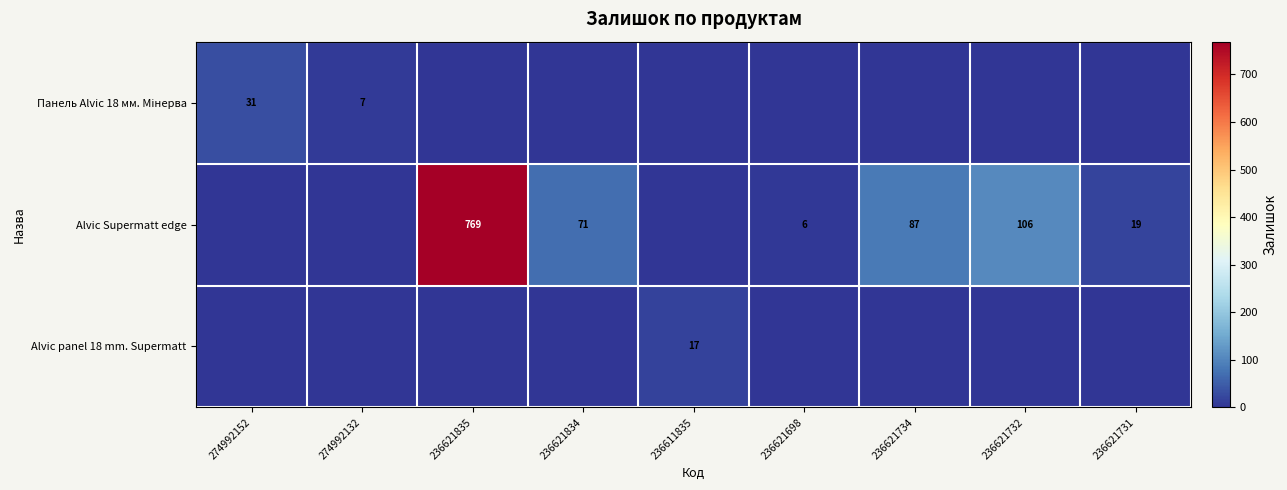

Which label corresponds to the largest value in the chart?

236621835